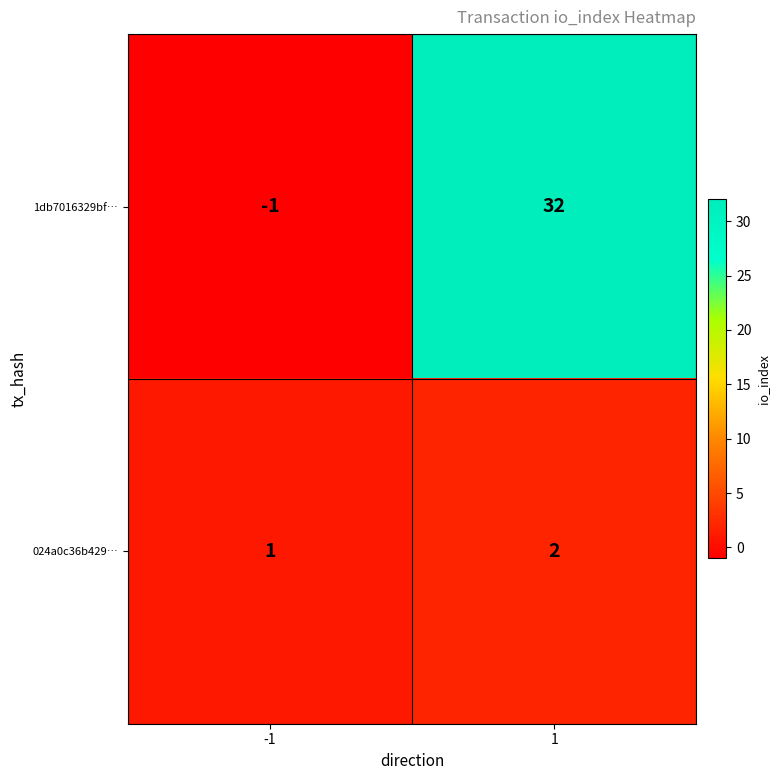

True or false: 1db7016329bf… has a value of 32 at 1.

True